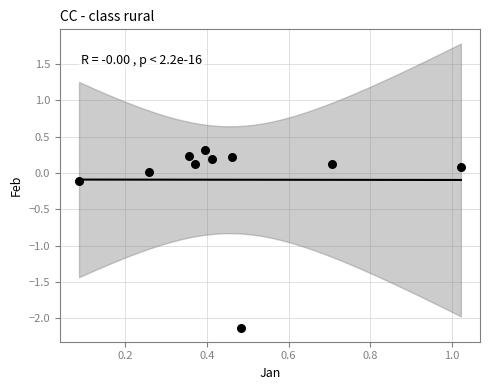

What is the average X value?

0.5